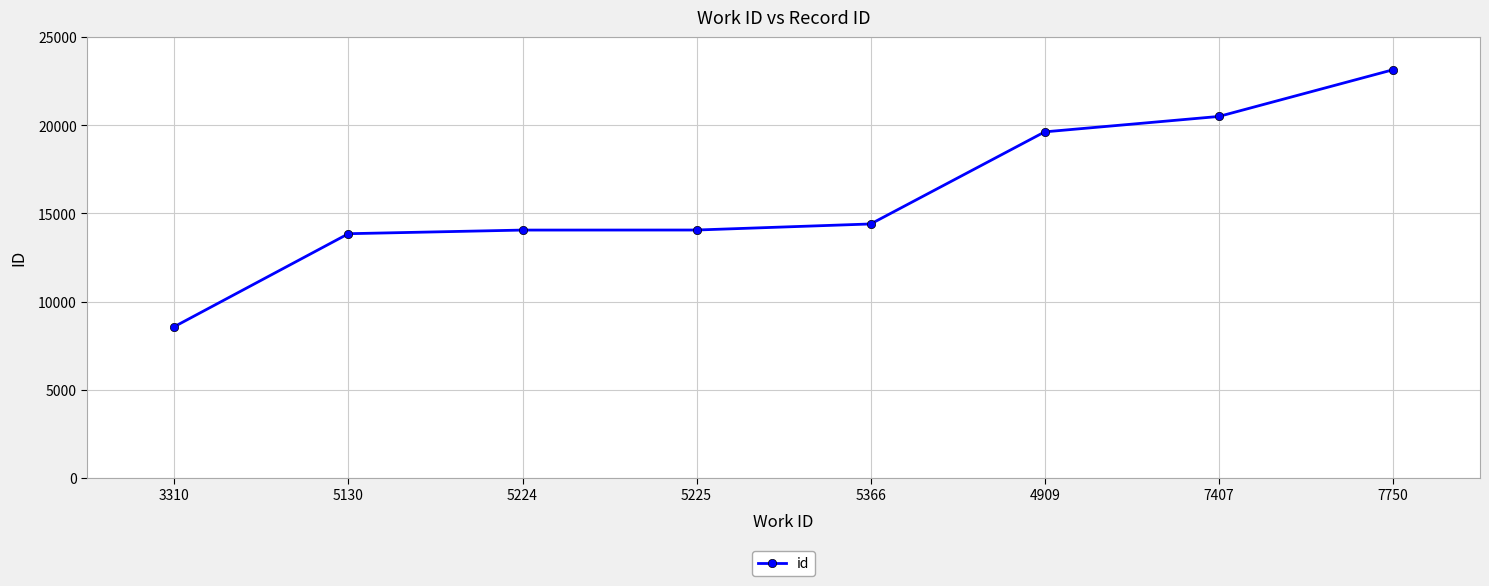

The value at 3310 is 8576. True or false?

True